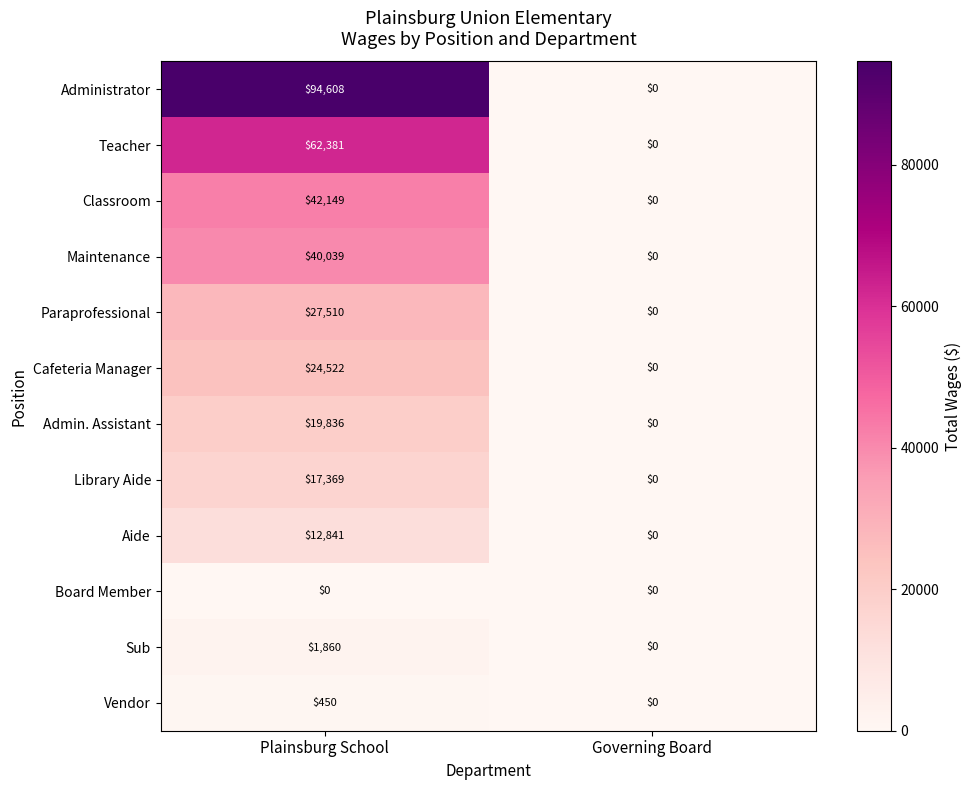

How many positive values does the Teacher series have?

1